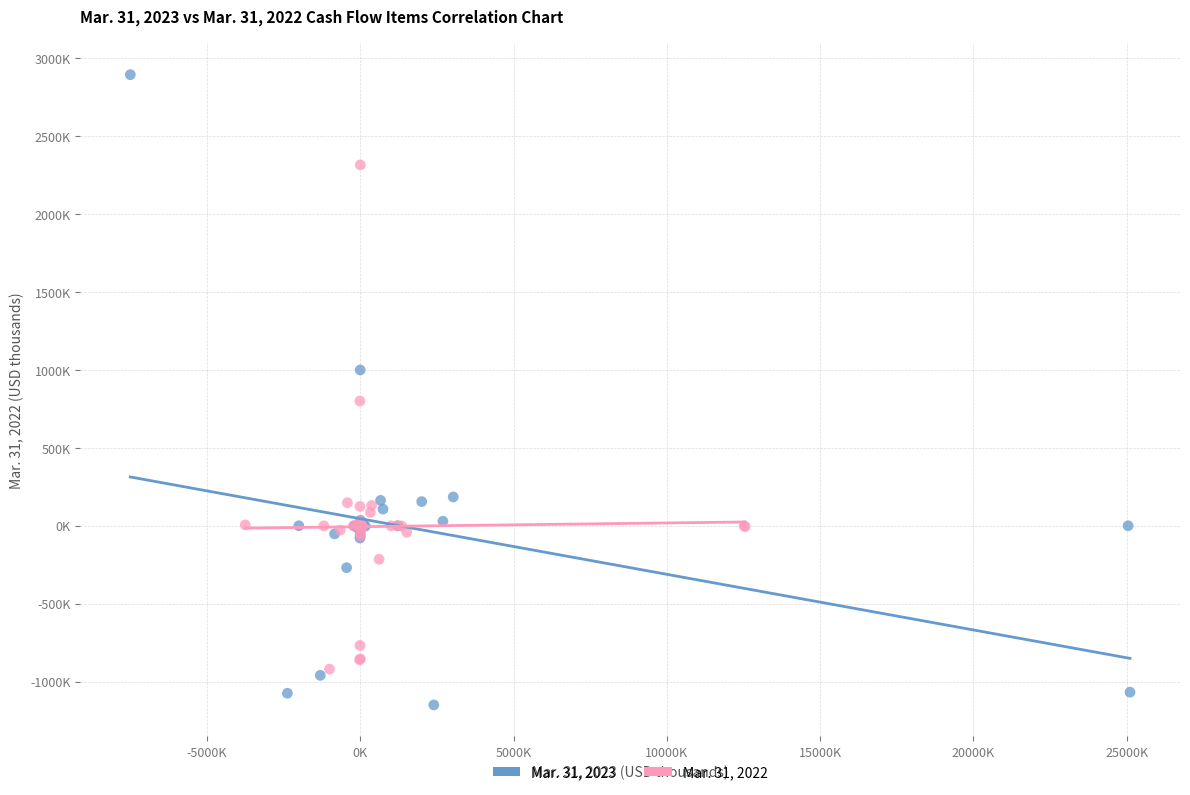

Which series has the largest Y range (max minus min)?

Mar. 31, 2023